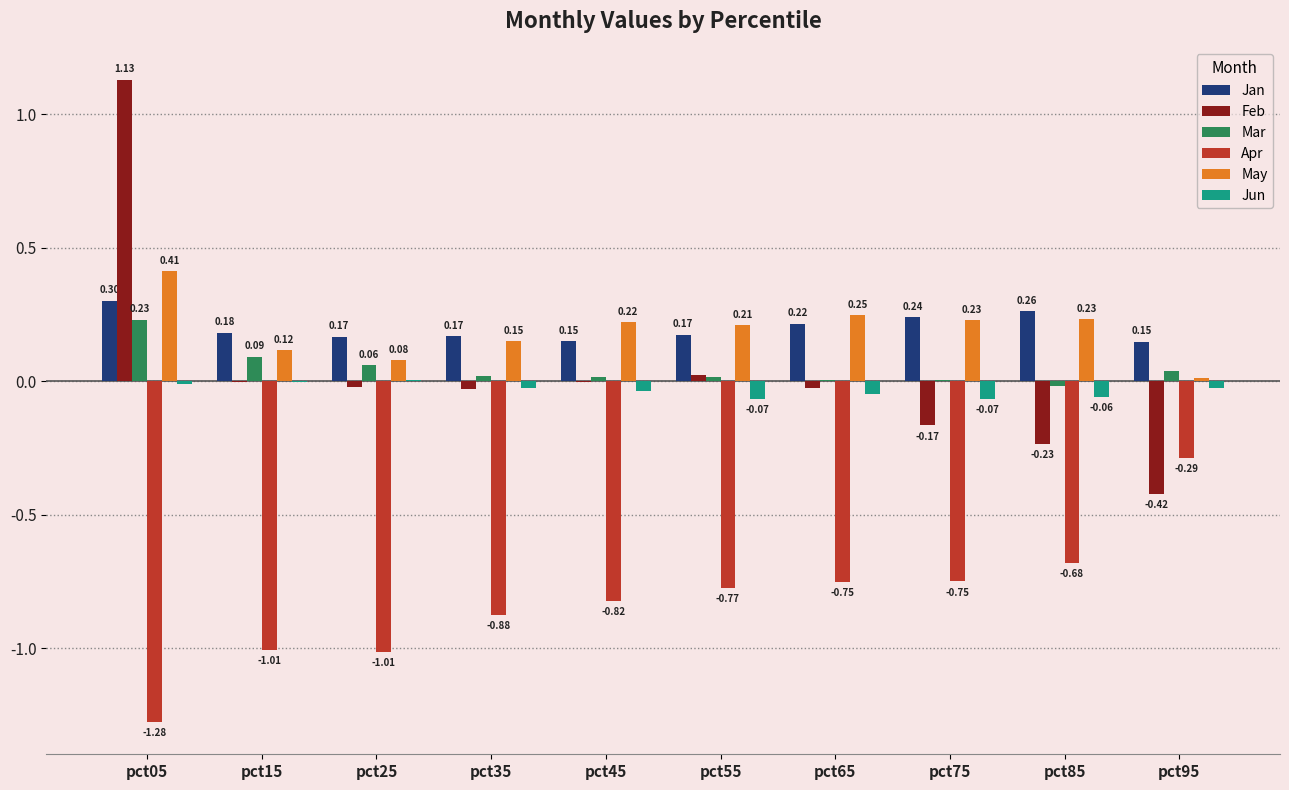

What is the maximum value for Jan?

0.3